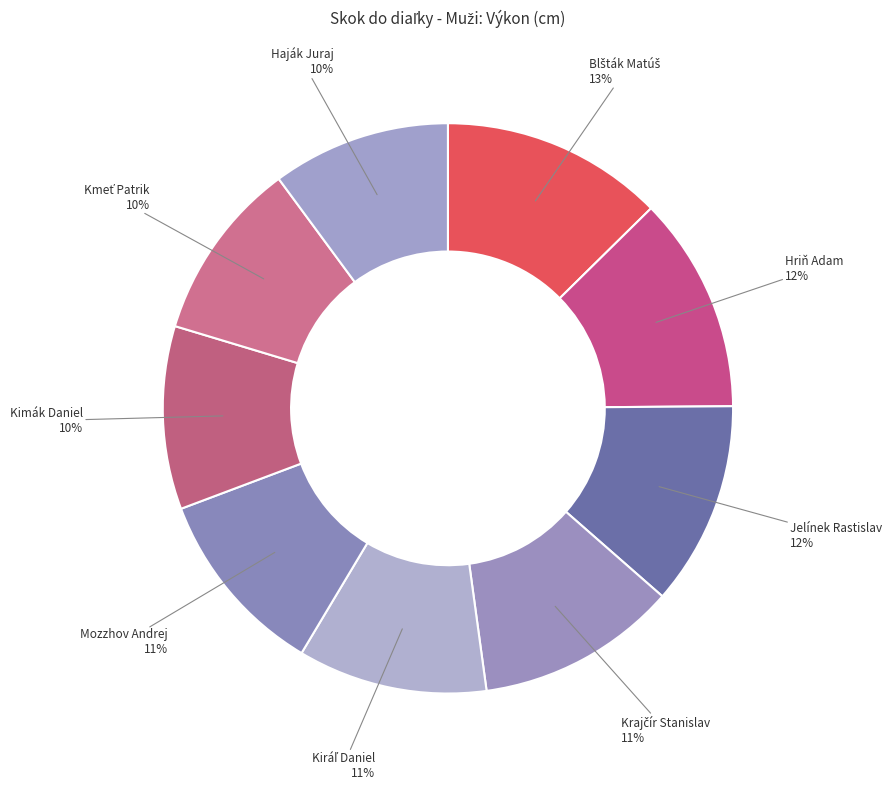

To the nearest percent, what is the average slice percentage?

11%